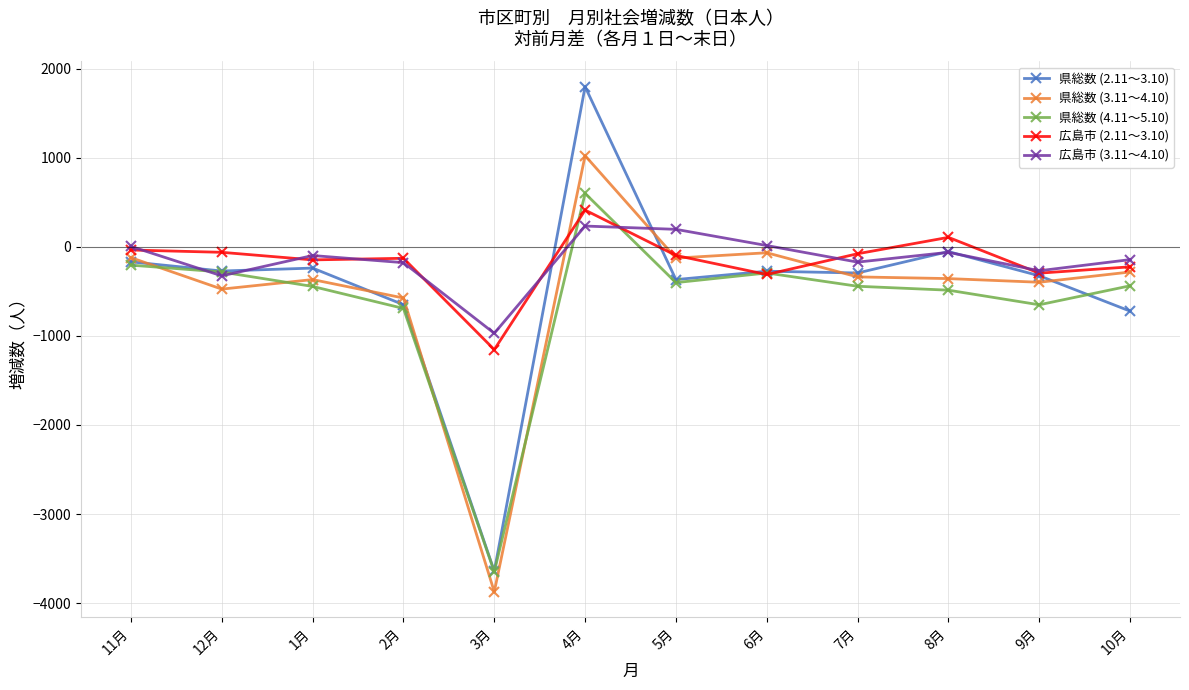

What are all the series names shown in the legend?

県総数 (2.11～3.10), 県総数 (3.11～4.10), 県総数 (4.11～5.10), 広島市 (2.11～3.10), 広島市 (3.11～4.10)